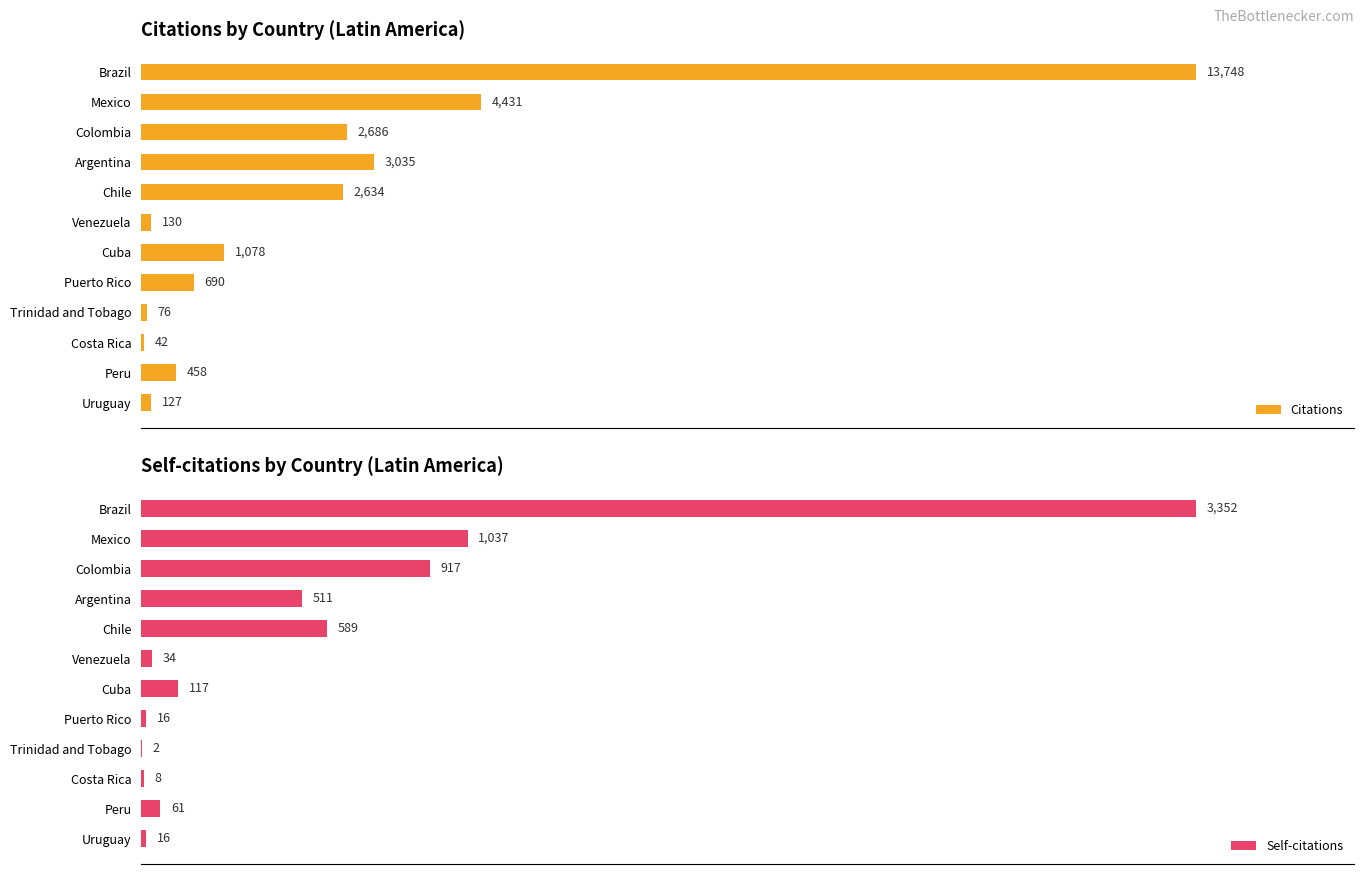

How many bars are there in each group?

2